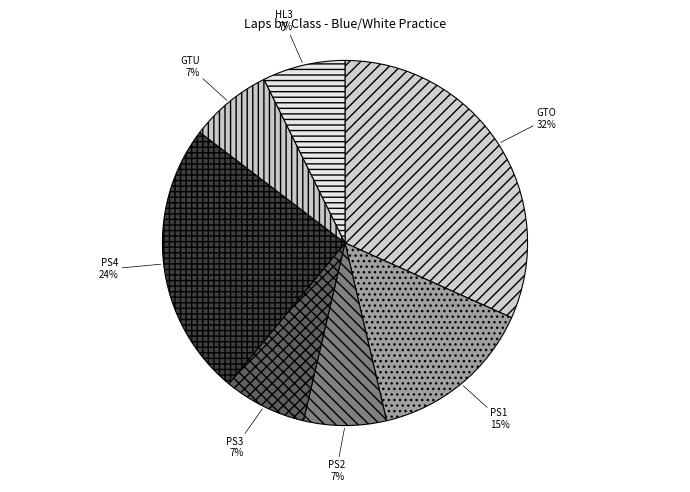

Combined, do PS2 and GTU account for over 50%?

No